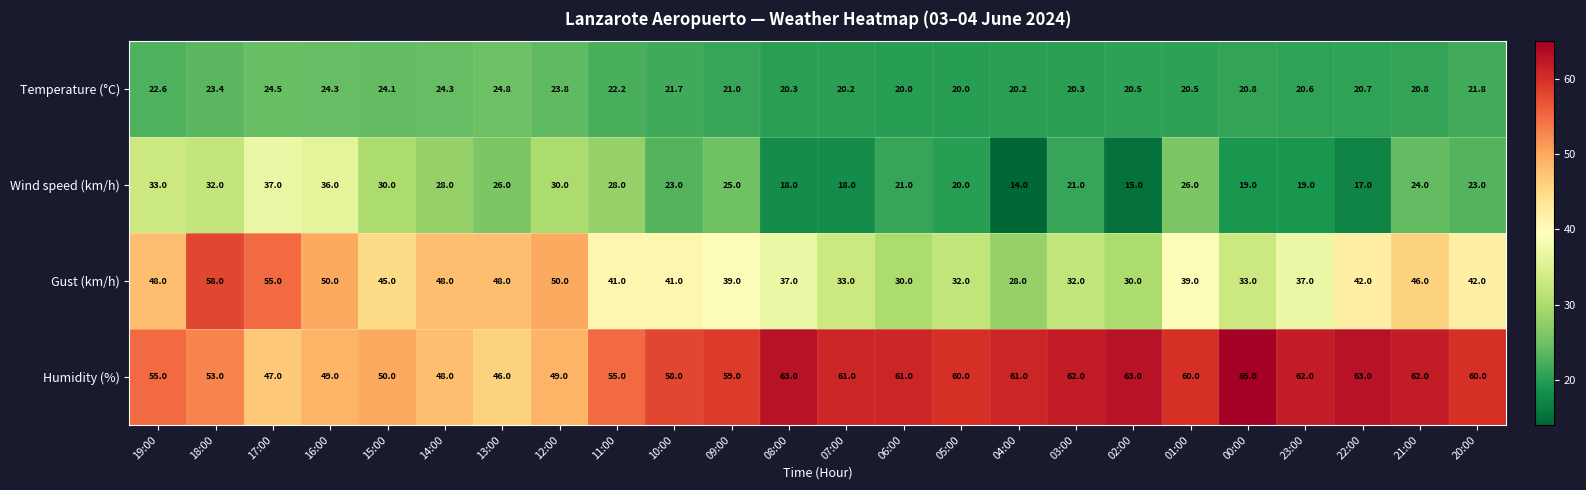

What is the spread (max minus min) of values at 04:00?

47.0